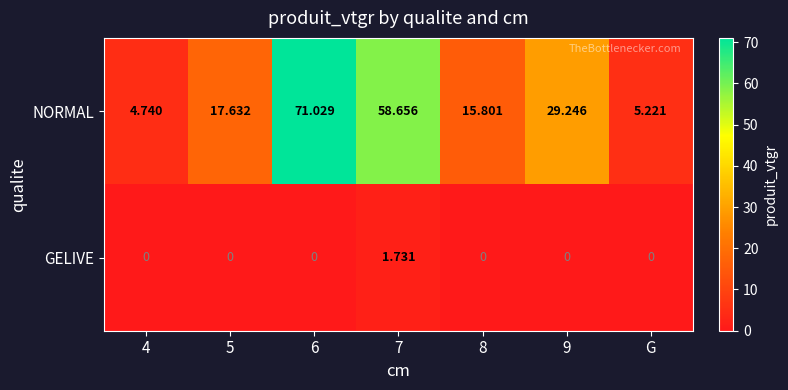

Is the value of NORMAL at 7 greater than the value of GELIVE at 6?

Yes